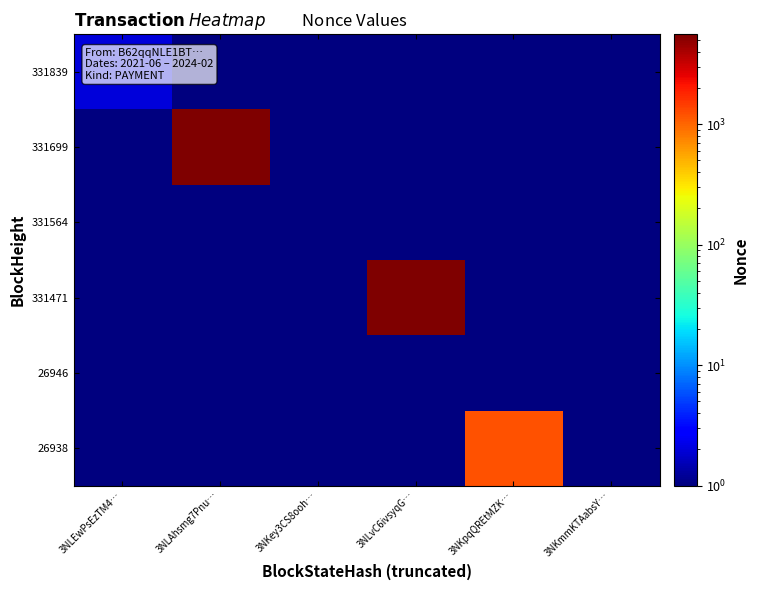

Count the number of data series in this chart.

6